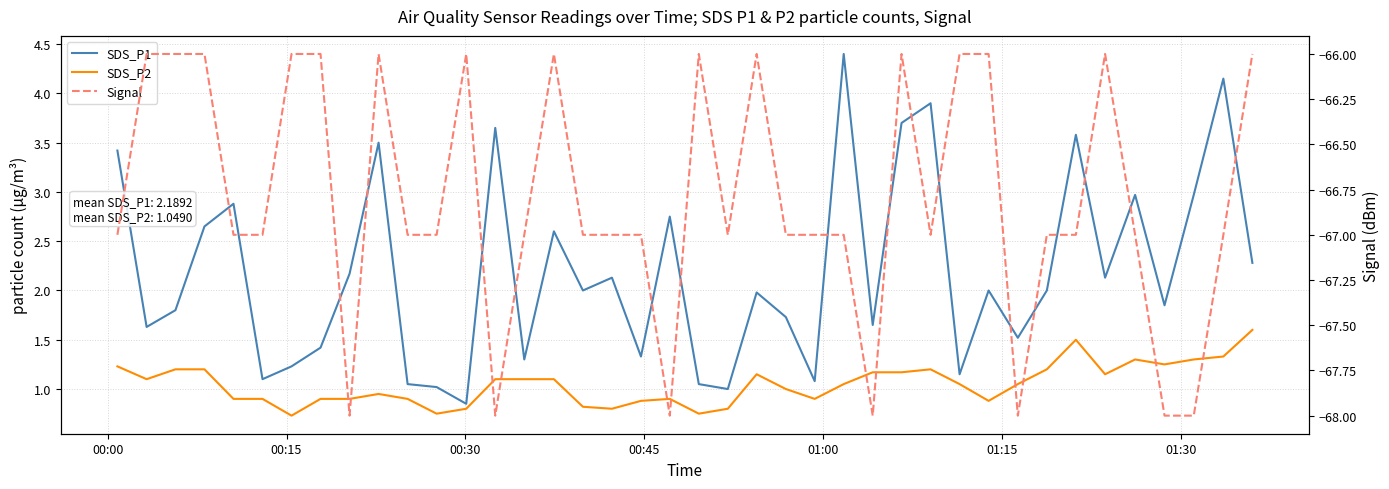

What are all the series names shown in the legend?

SDS_P1, SDS_P2, Signal